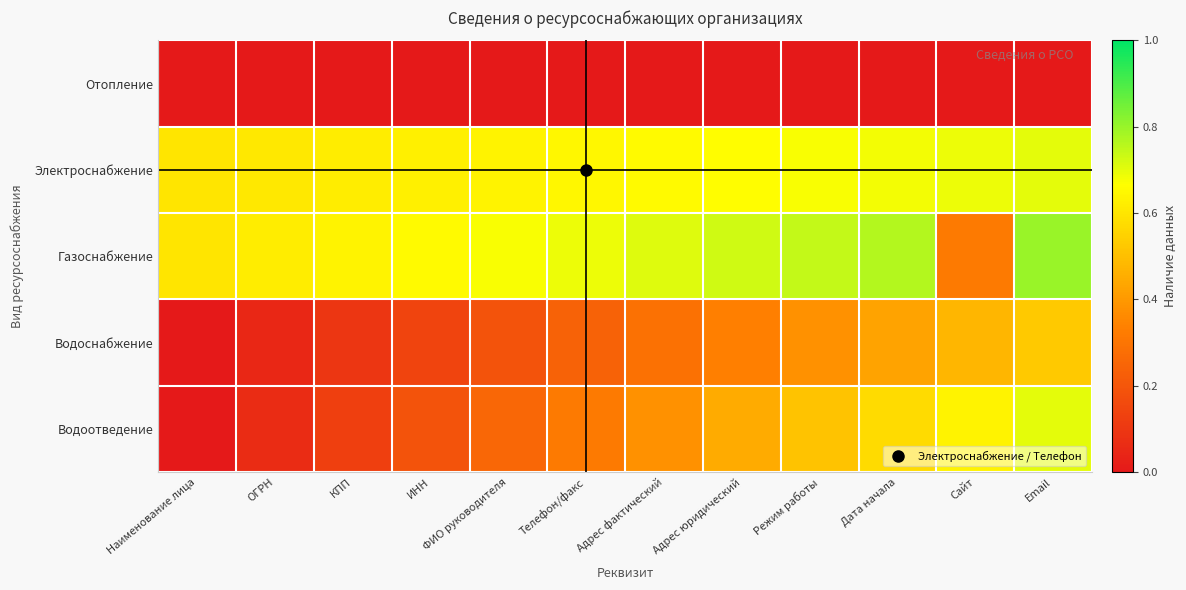

Which series has the widest spread of values?

Водоотведение